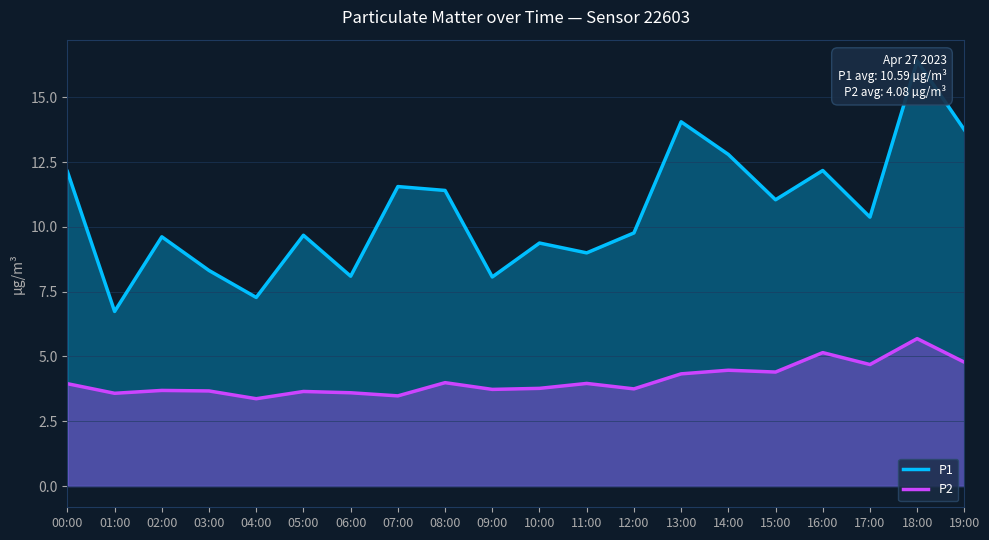

What position from the left is 01:00?

2